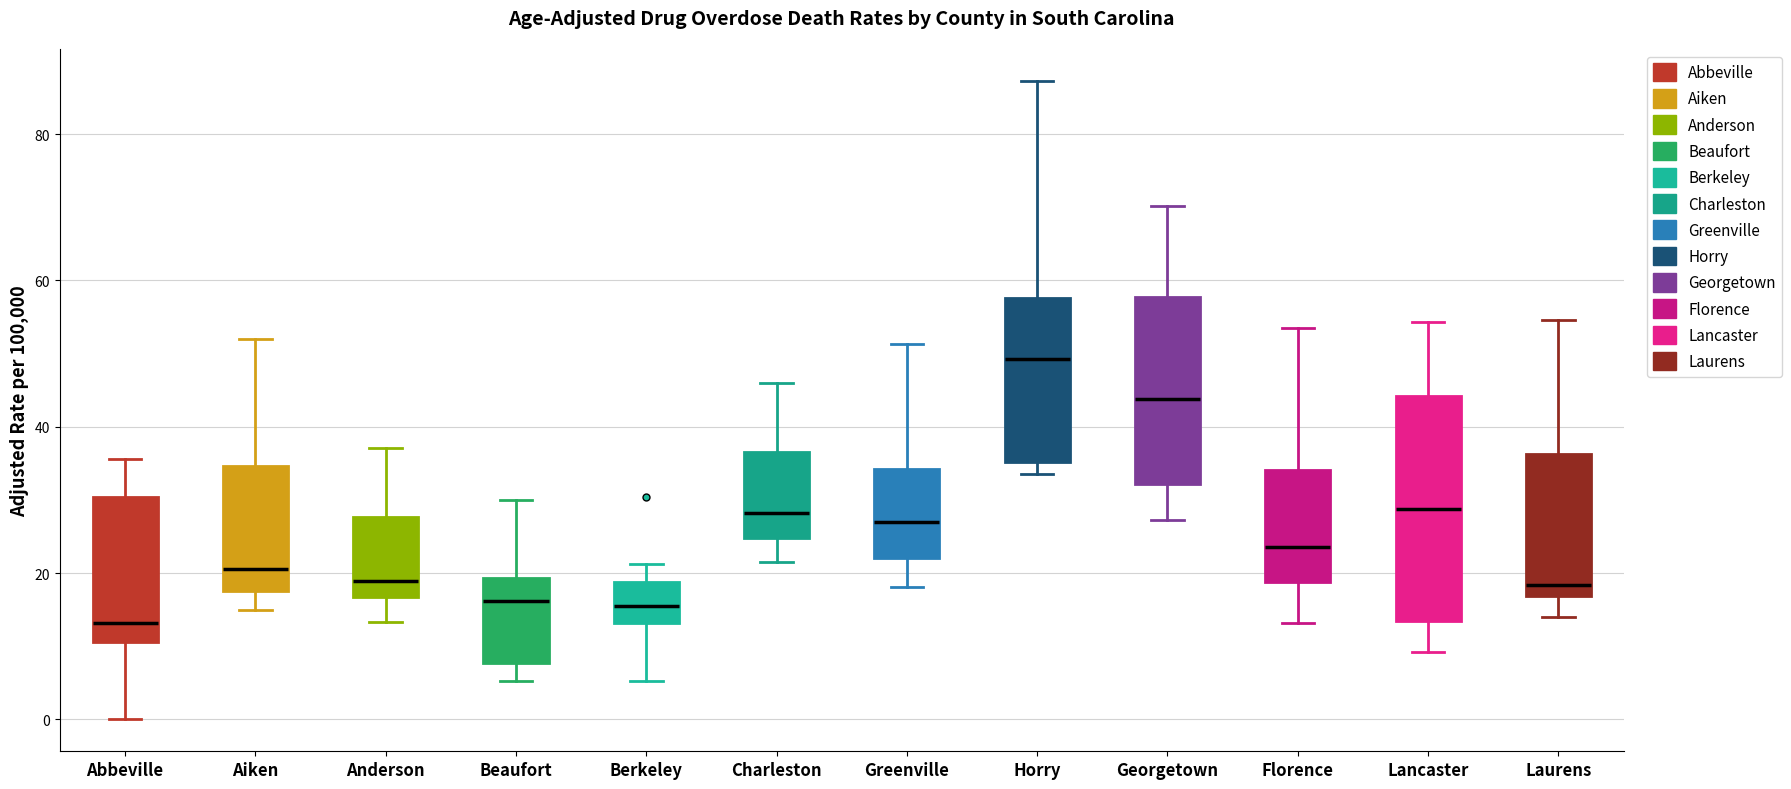

Where does the median line of the box for Anderson sit on the y-axis? The values are not printed on the chart, so give them approximately, as read against the axis.

18